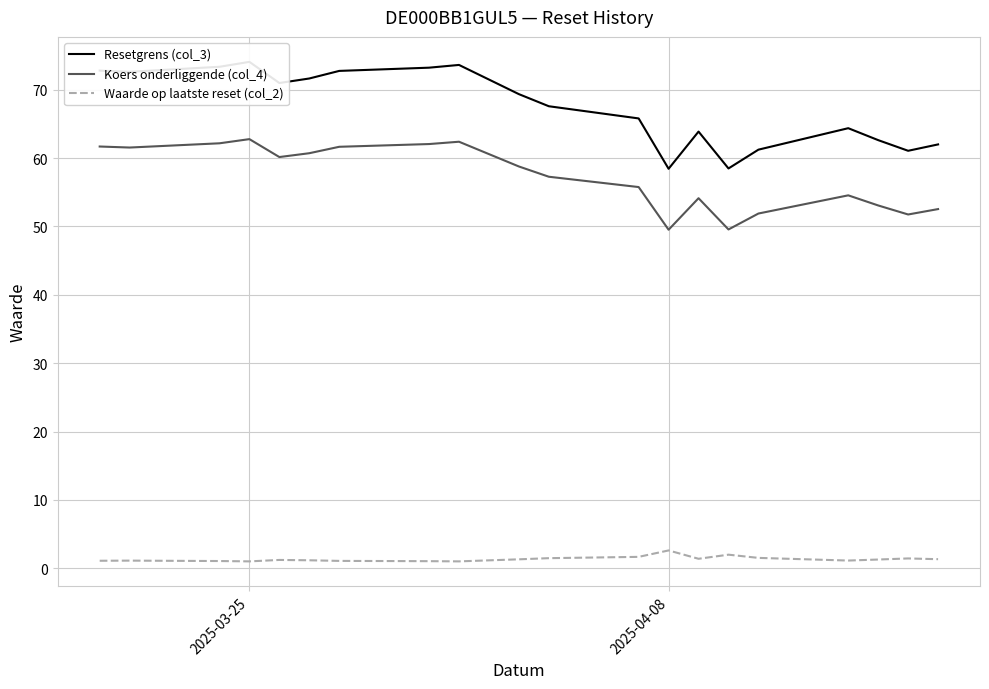

Is it true that Koers onderliggende (col_4) equals 62.8 at 2025-03-25?

True